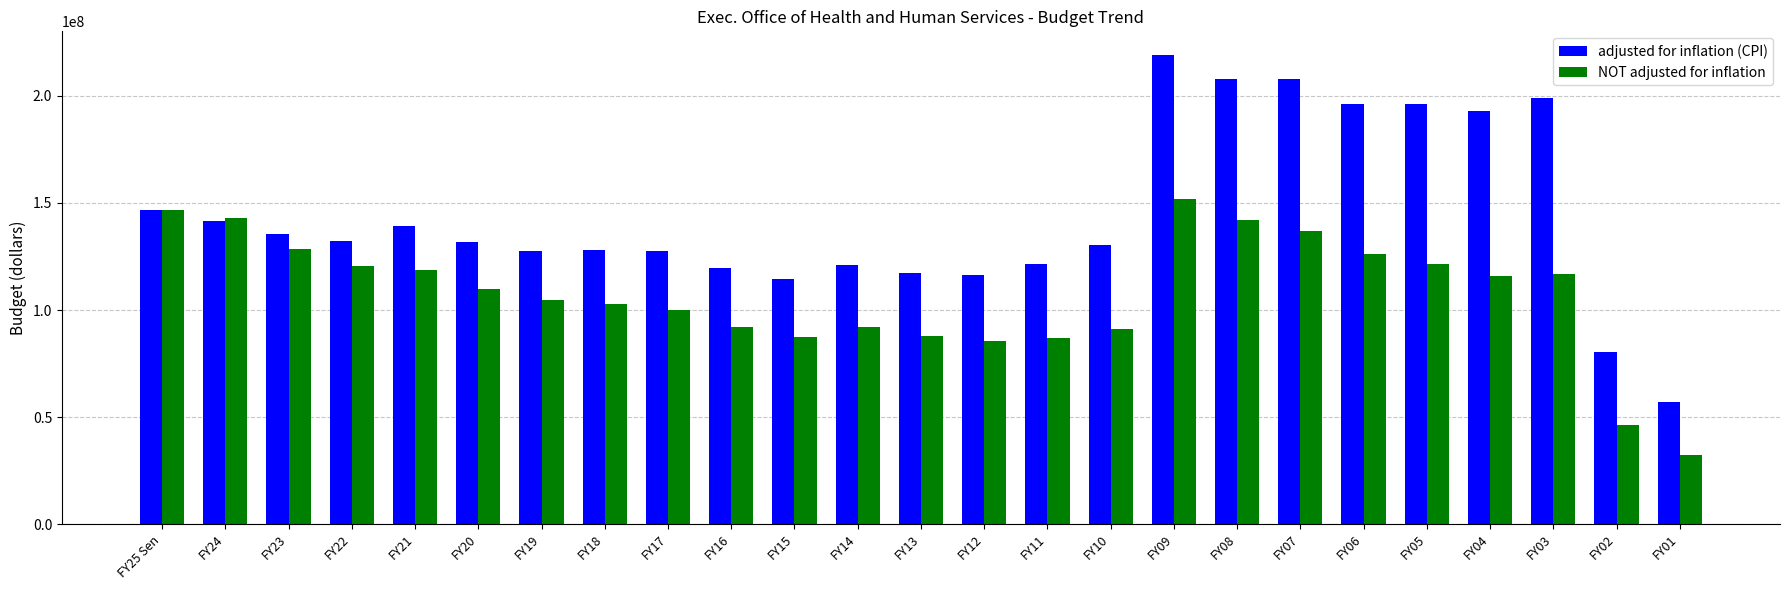

Is the value of NOT adjusted for inflation at FY05 greater than the value of adjusted for inflation (CPI) at FY12?

Yes